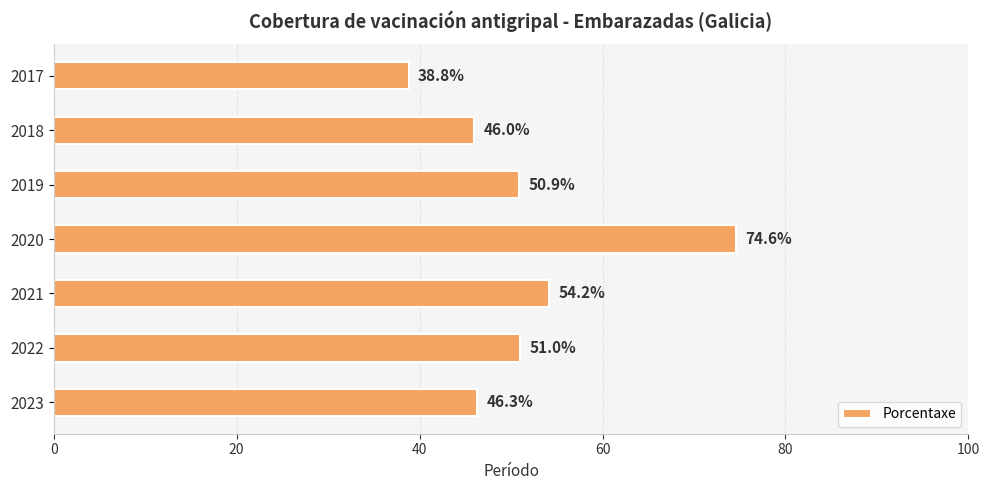

Does the chart contain any negative values?

No